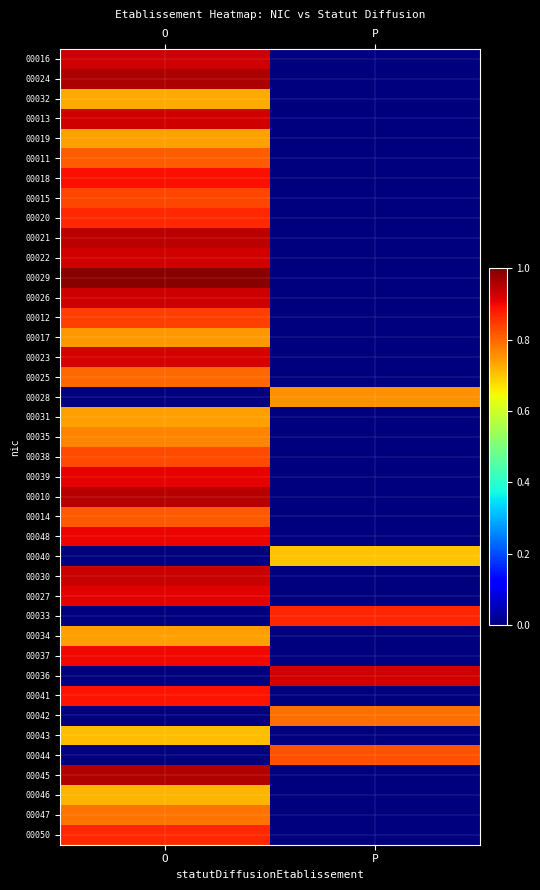

What is the difference between the highest and lowest values at P?

0.9